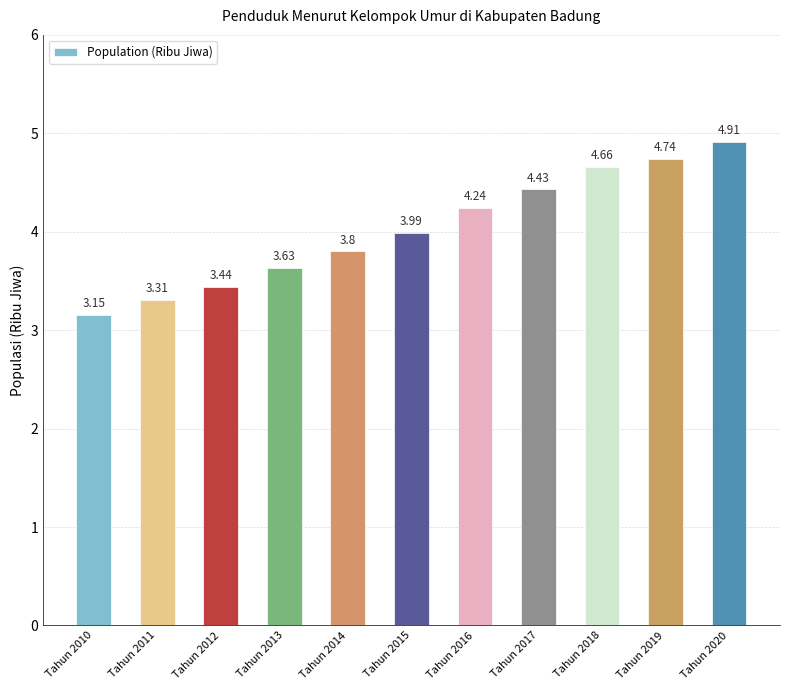

What is the change in value from Tahun 2011 to Tahun 2017?

+1.1